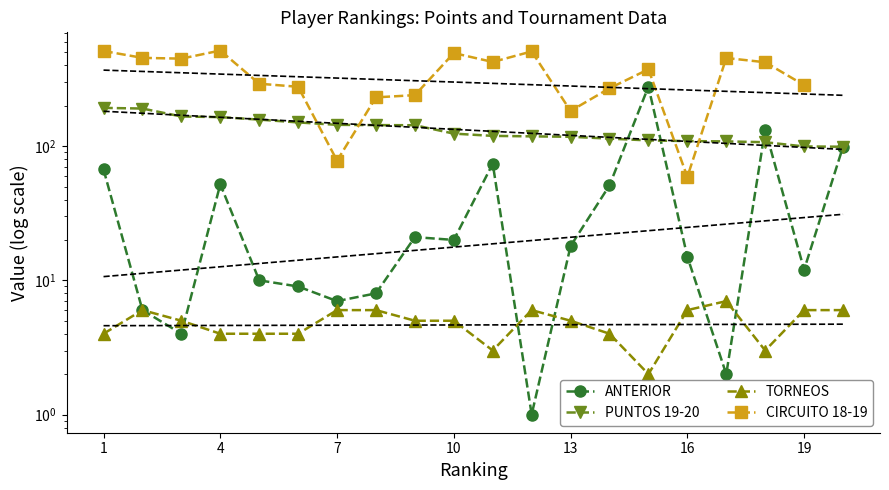

True or false: TORNEOS and CIRCUITO 18-19 intersect in this chart.

False